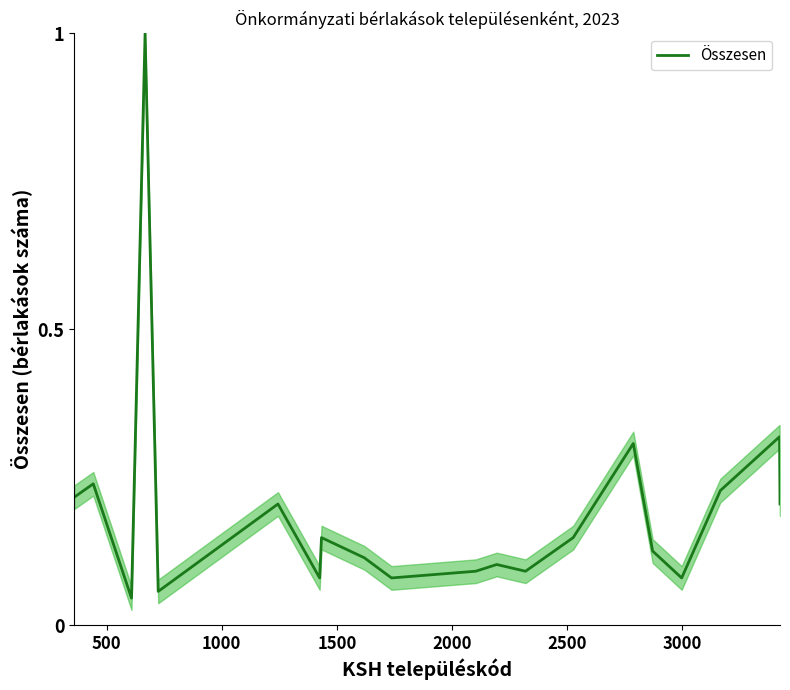

What is the difference between the maximum and minimum values?

1.0